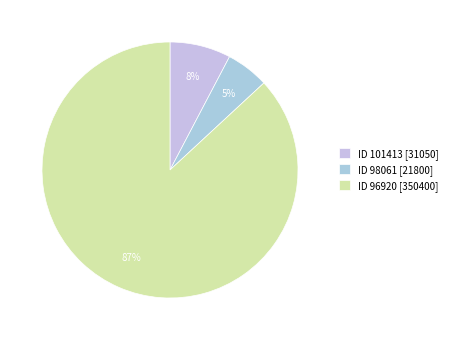

To the nearest percent, what is the difference between the largest and smallest slice percentages?

81%